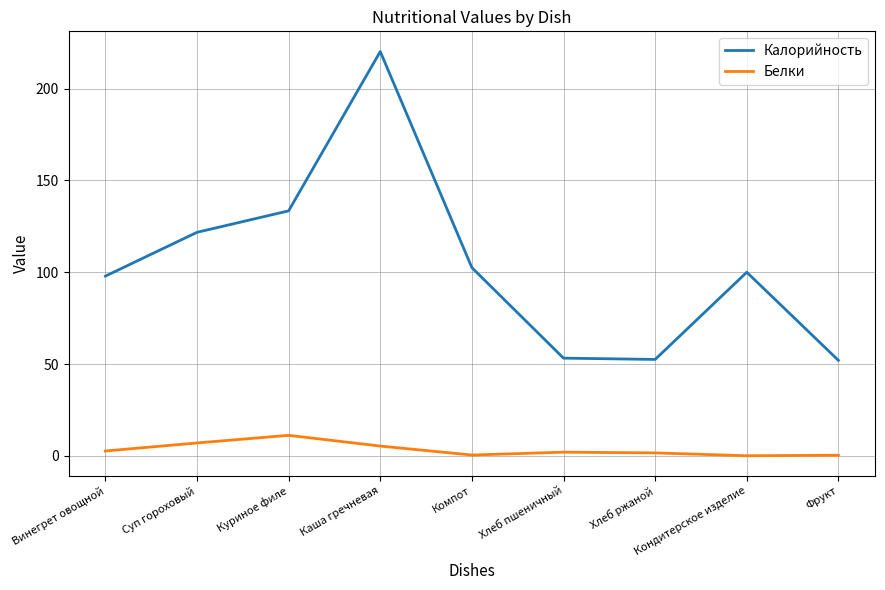

True or false: Калорийность and Белки intersect in this chart.

False